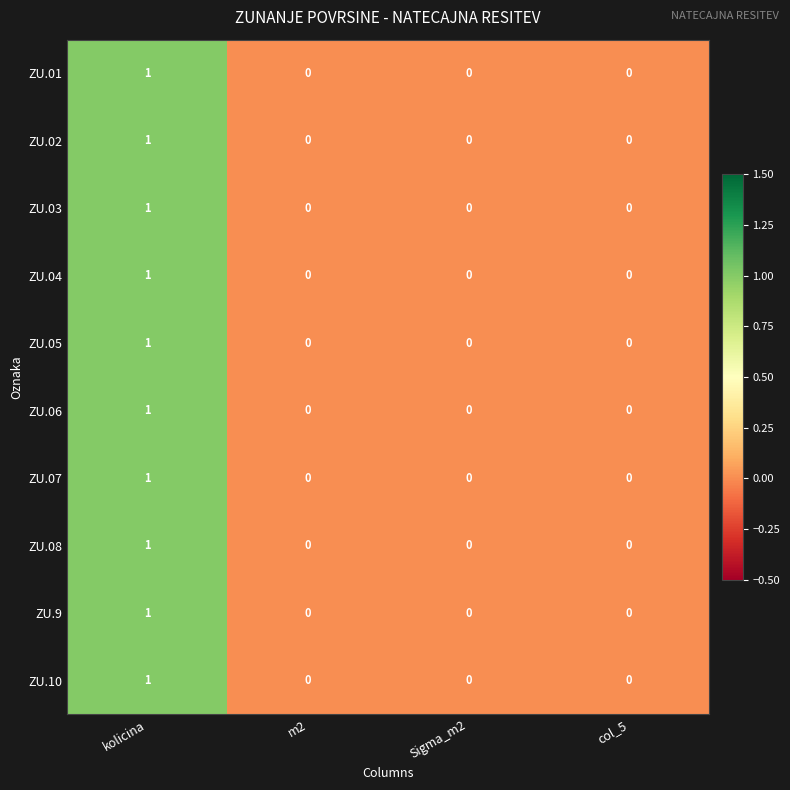

The ZU.06 series shows 0 at Sigma_m2. True or false?

True